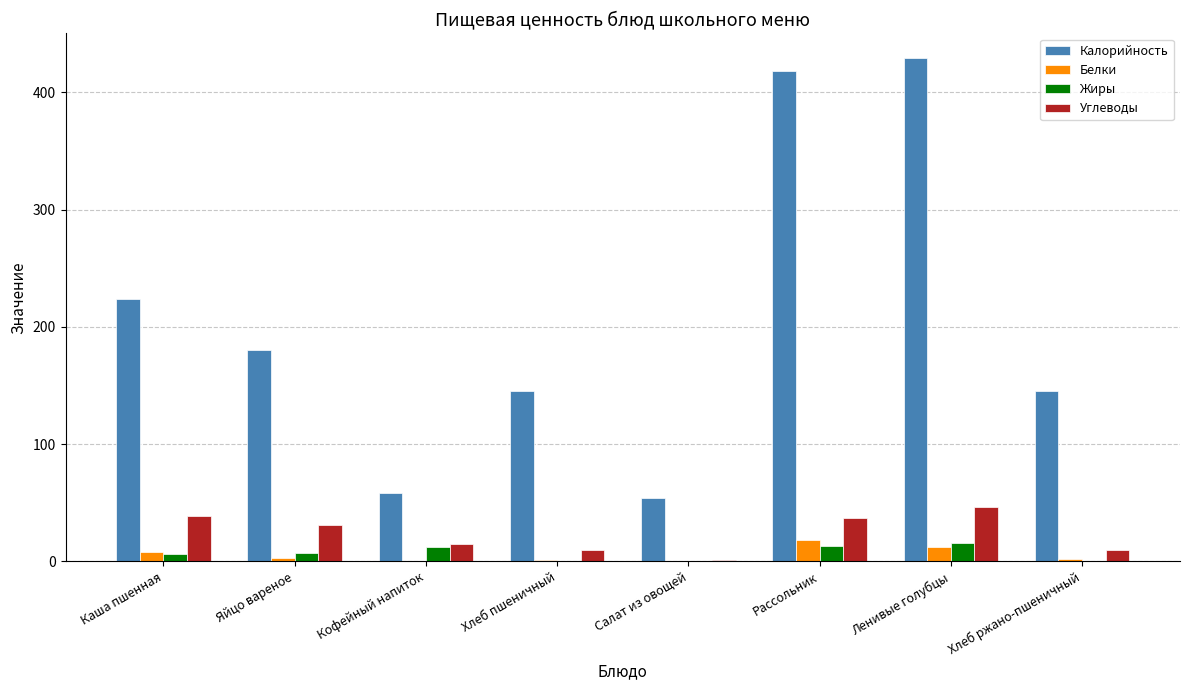

Is the value of Калорийность at Каша пшенная greater than the value of Углеводы at Кофейный напиток?

Yes